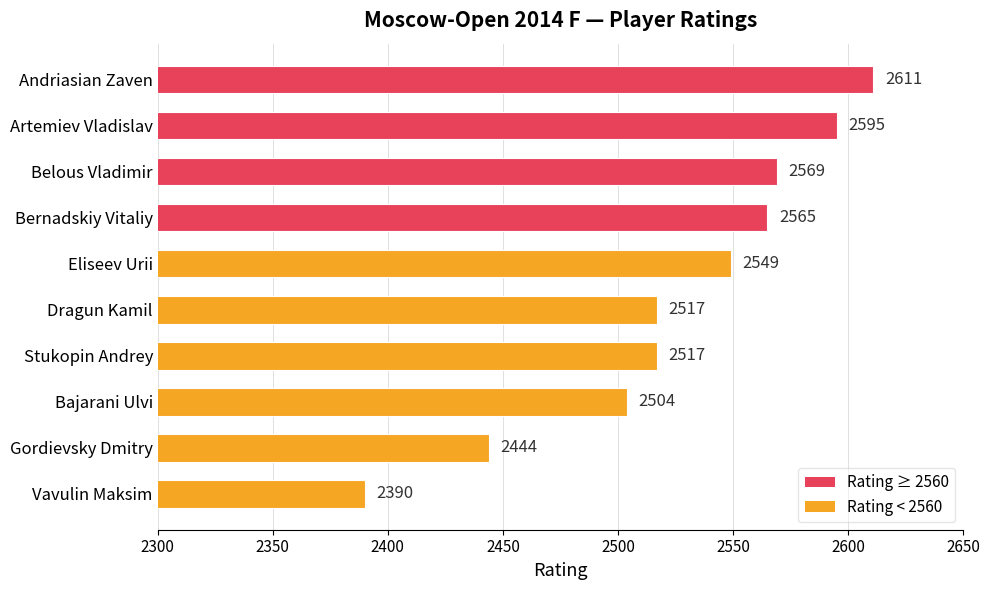

Approximately how many times larger is the value at Dragun Kamil compared to Stukopin Andrey?

1.0